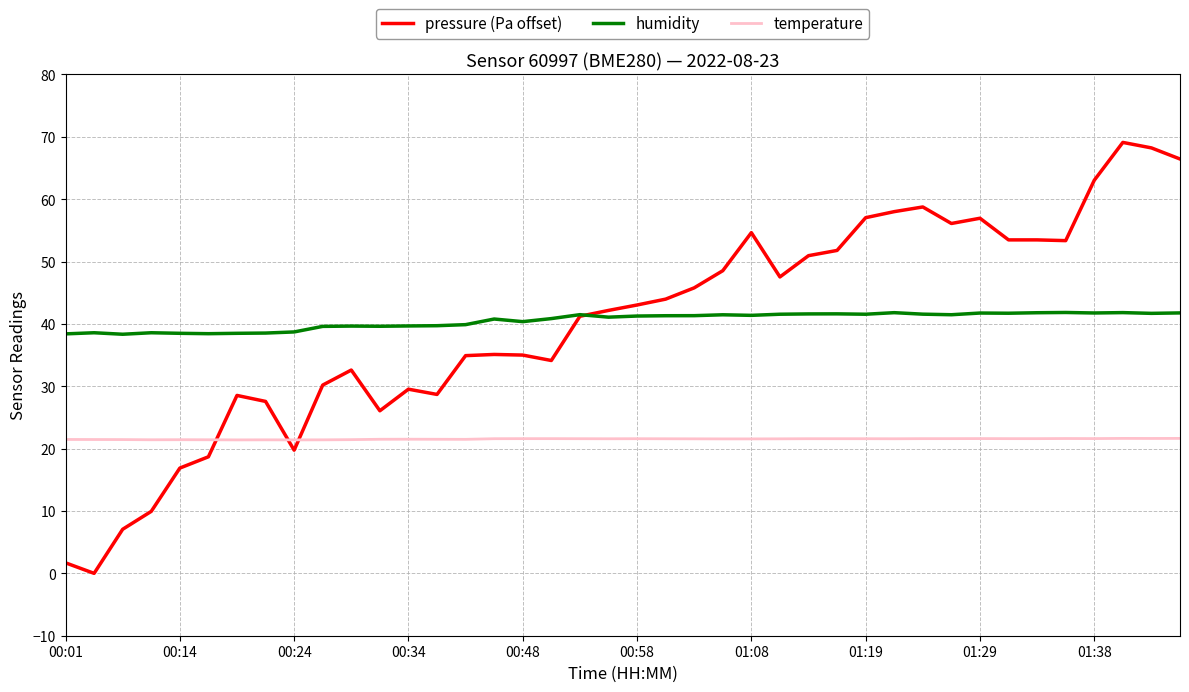

Rank the series by their maximum value, from lowest to highest.

temperature, humidity, pressure (Pa offset)